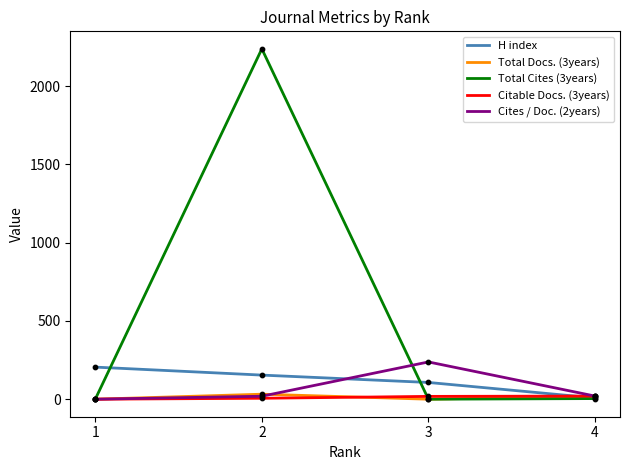

At how many categories does at least one series exceed 788?

1